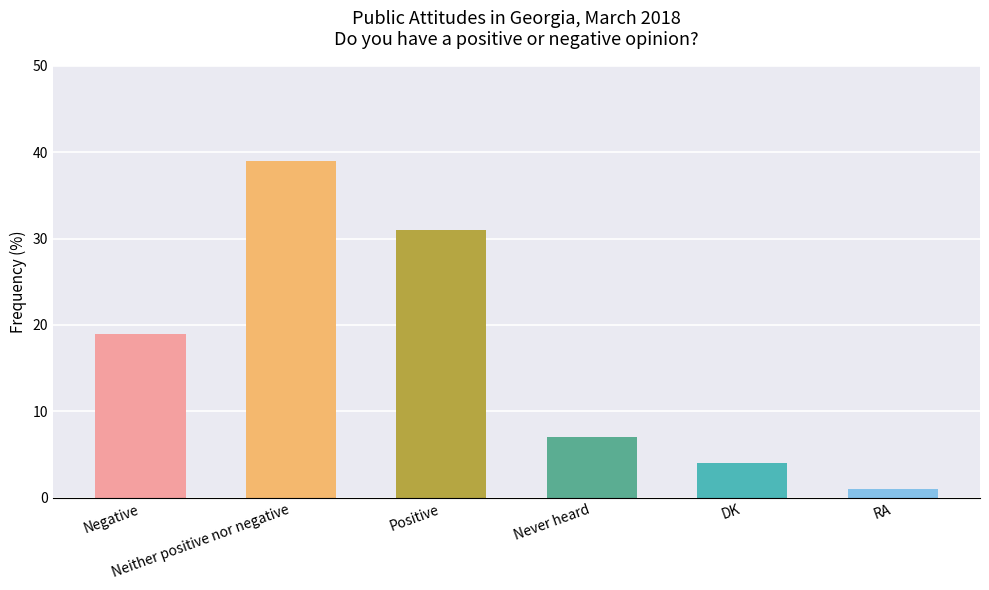

What is the ratio of the value at RA to the value at Negative?

0.1